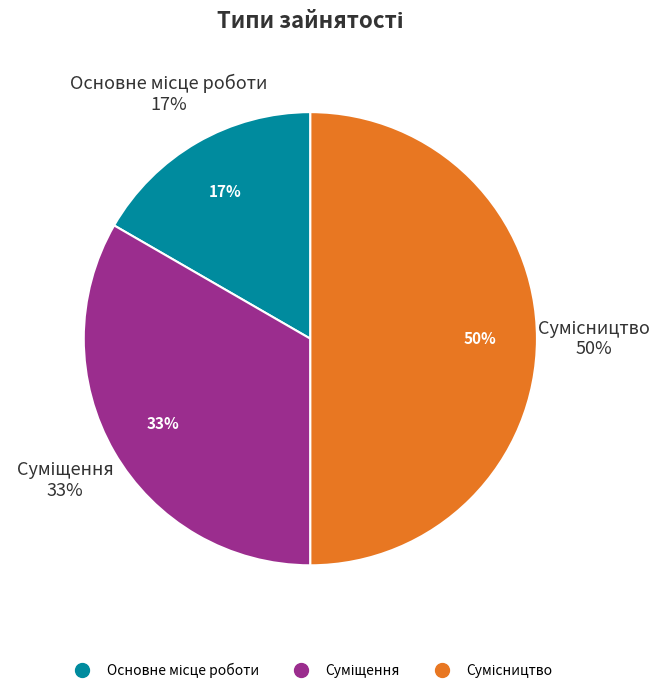

Approximately how many times larger is the value at Основне місце роботи compared to Суміщення?

0.5